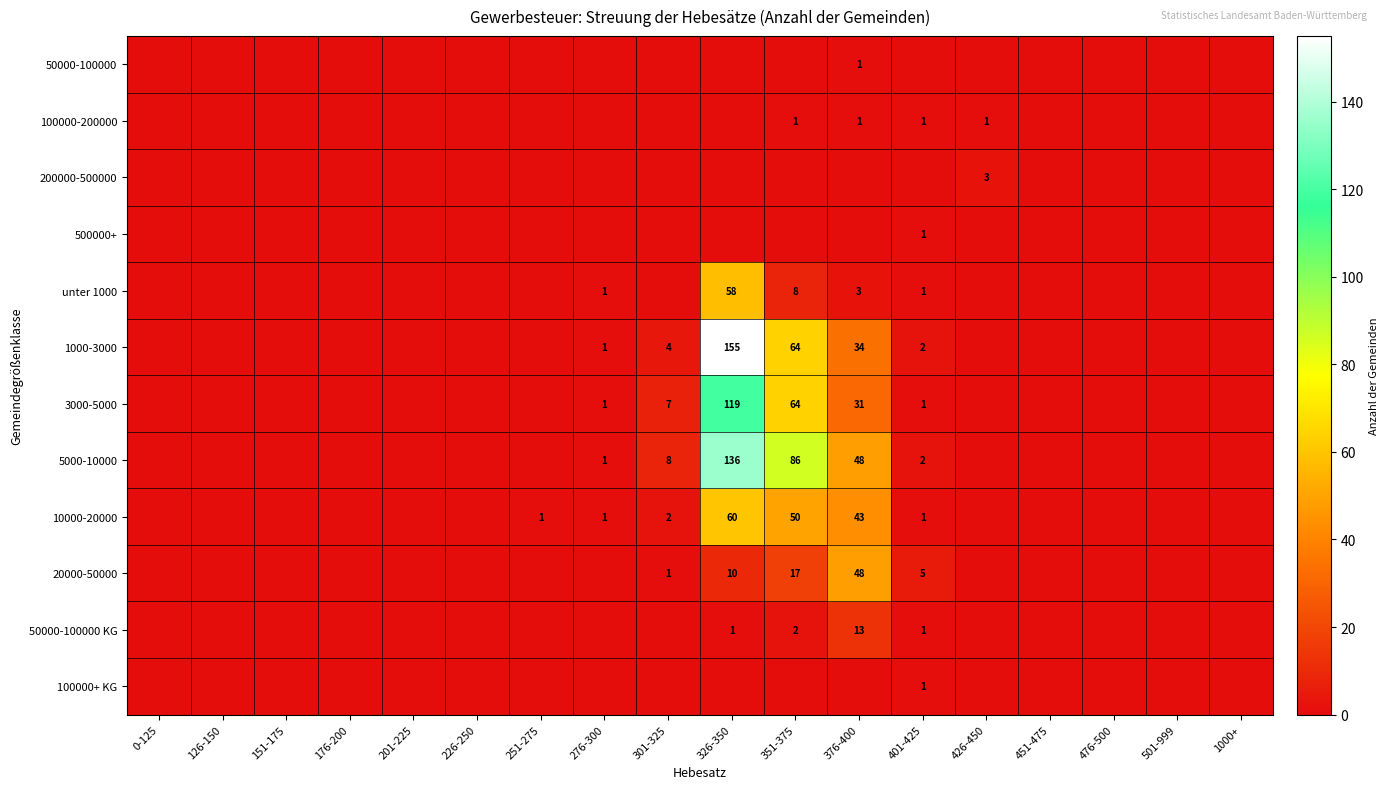

Is the value of 10000-20000 at 201-225 greater than the value of 5000-10000 at 401-425?

No